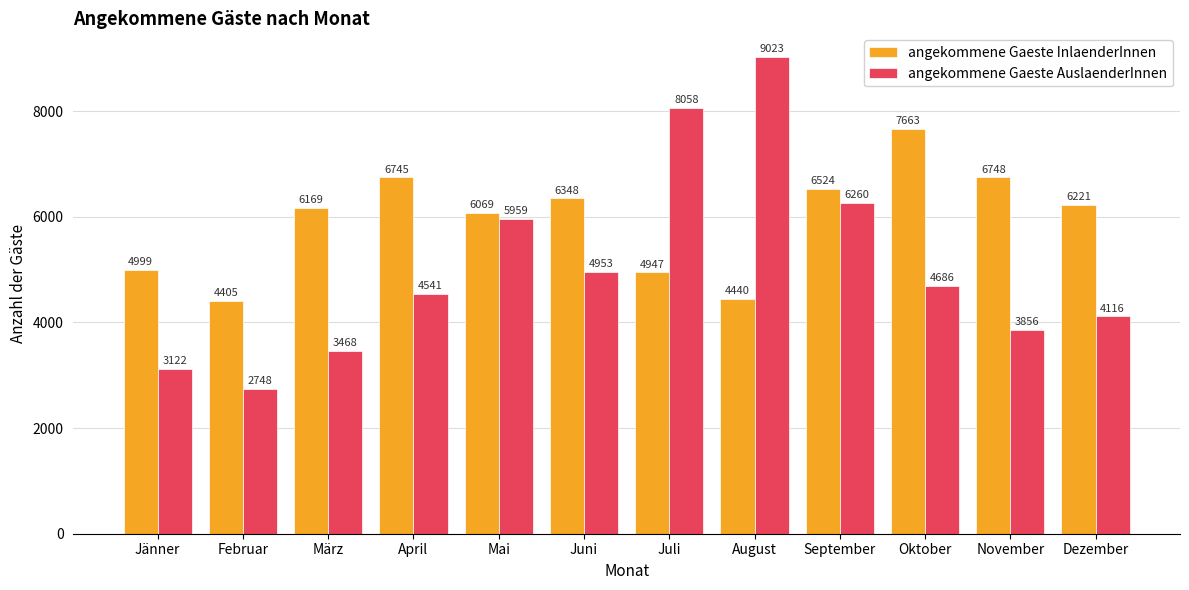

What is the difference between the maximum and minimum values in the angekommene Gaeste InlaenderInnen series?

3258